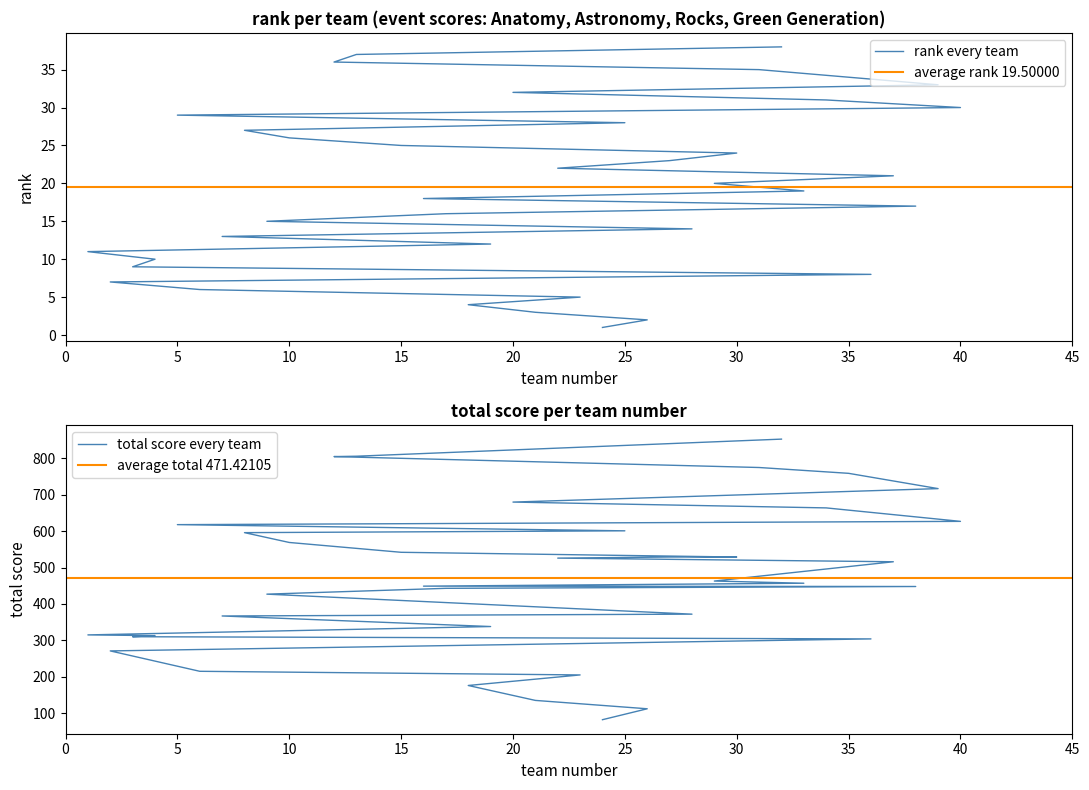

What position from the left is 19?

12